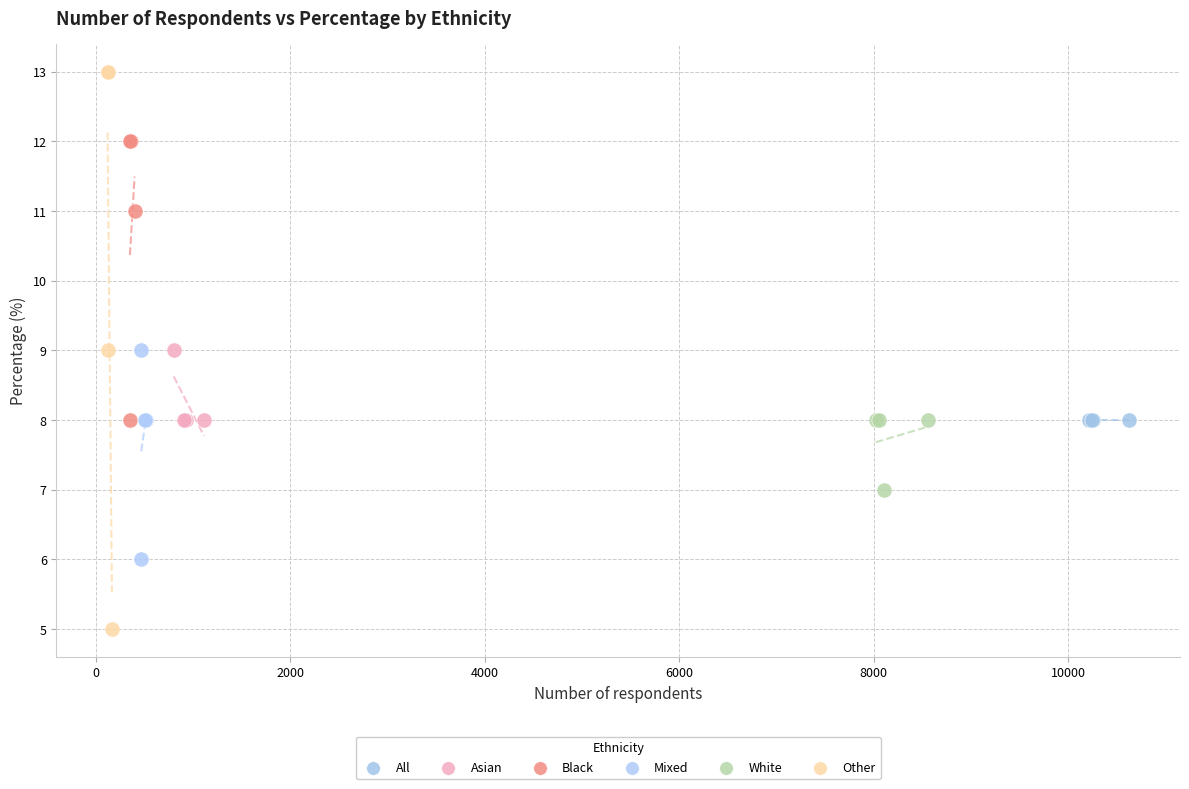

Which series contains the lowest Y value?

Other